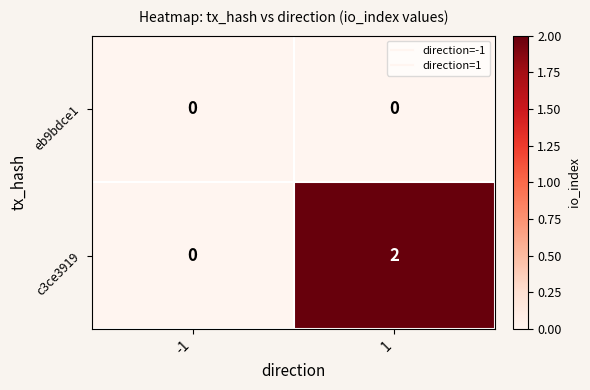

The value of eb9bdce1 at -1 is 0. True or false?

True